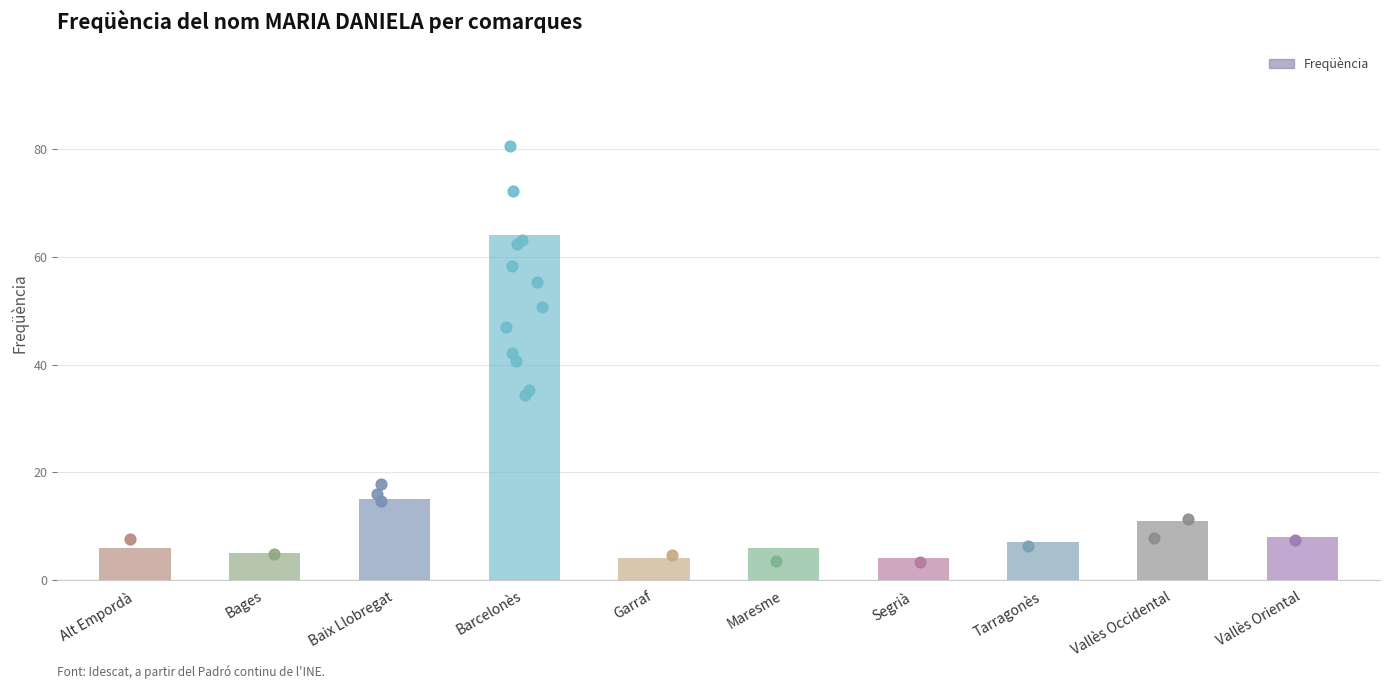

What is the change in value from Barcelonès to Maresme?

-58